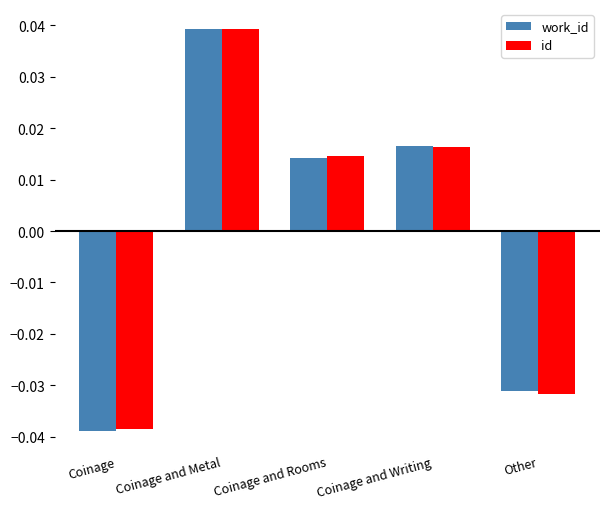

What are all the series names shown in the legend?

work_id, id